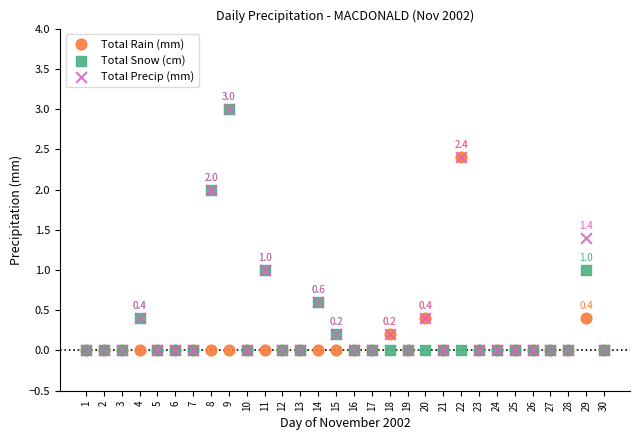

What are all the series names shown in the legend?

Total Rain (mm), Total Snow (cm), Total Precip (mm)